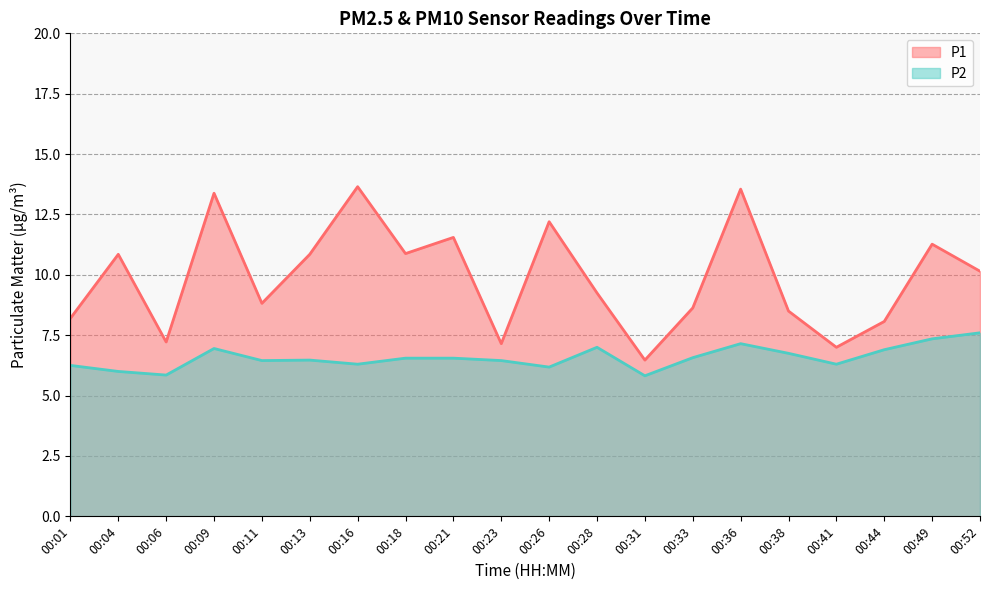

True or false: P1 has more than 0 interior local peaks.

True